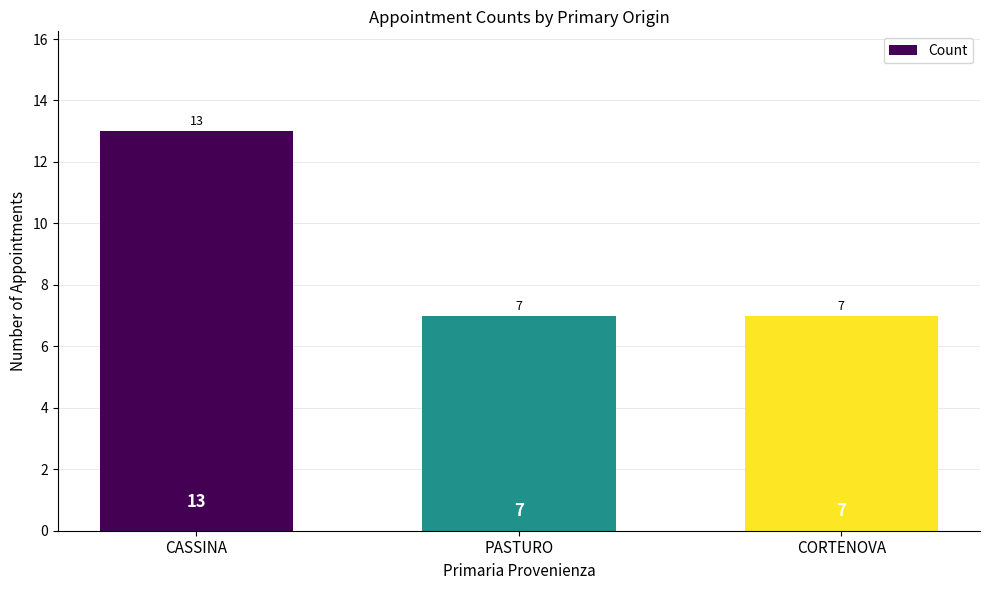

Read the value at PASTURO.

7